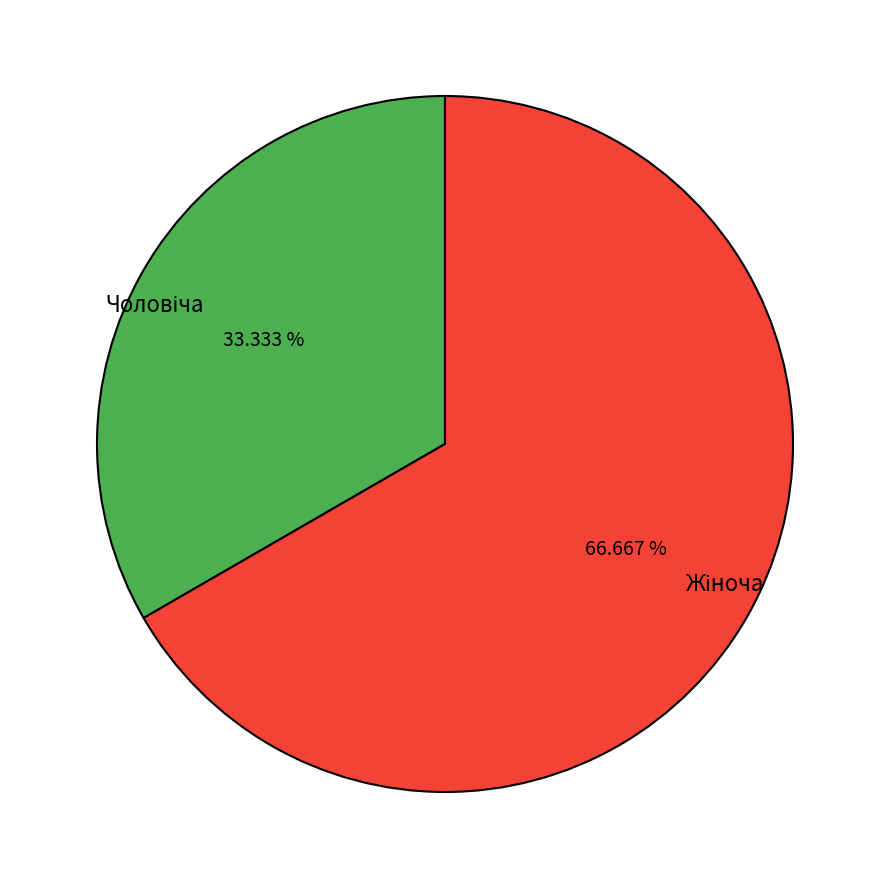

Count the number of slices in the pie.

2